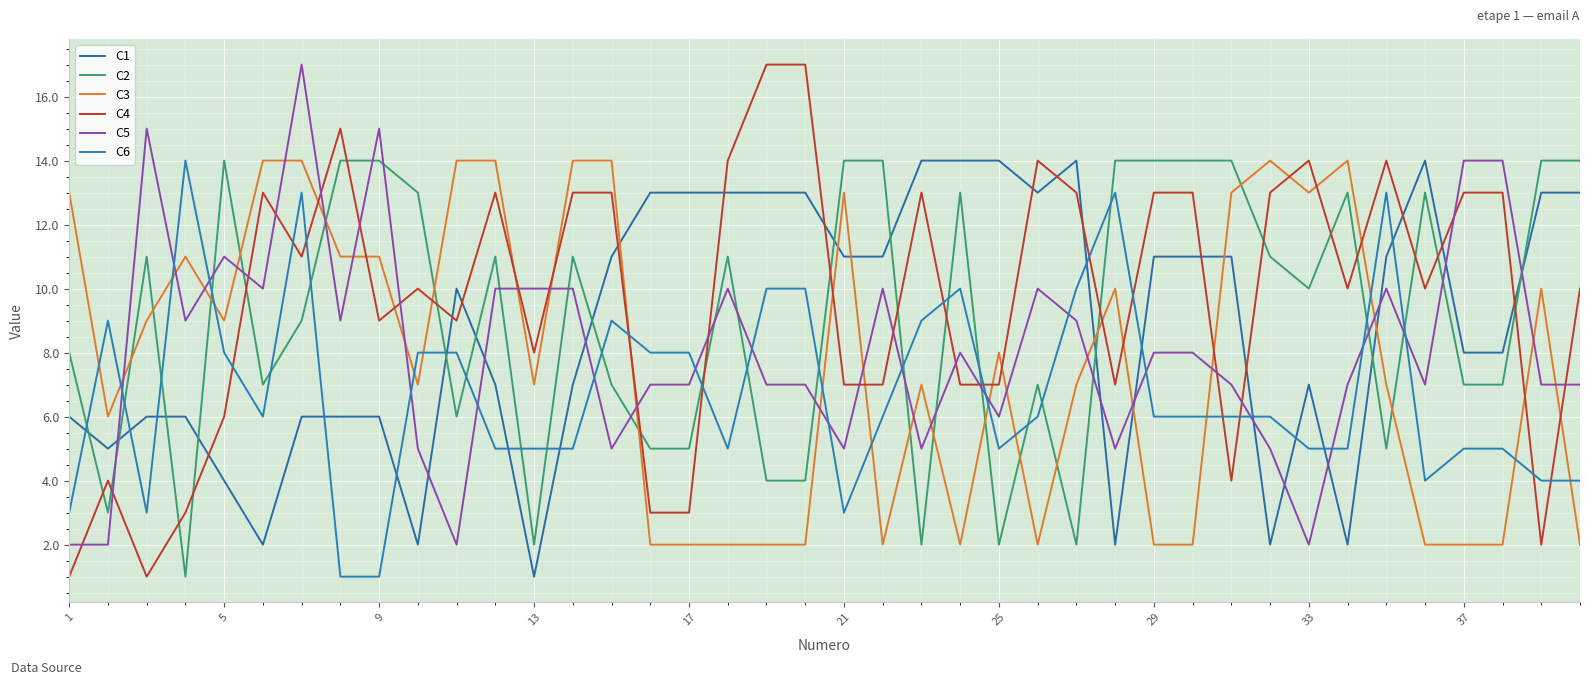

How many lines are shown in the chart?

6